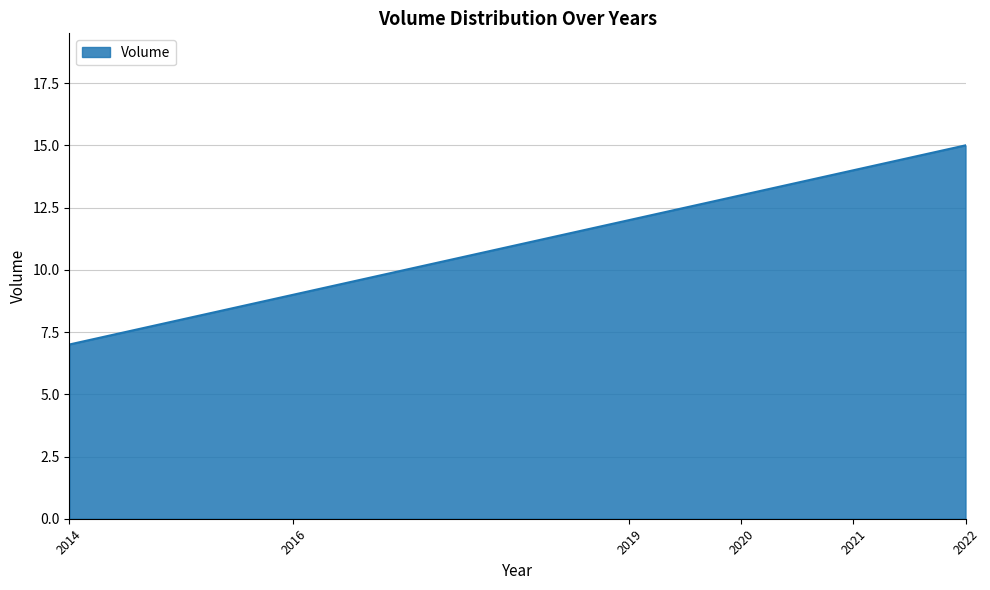

What is the change in value from 2014 to 2019?

+5